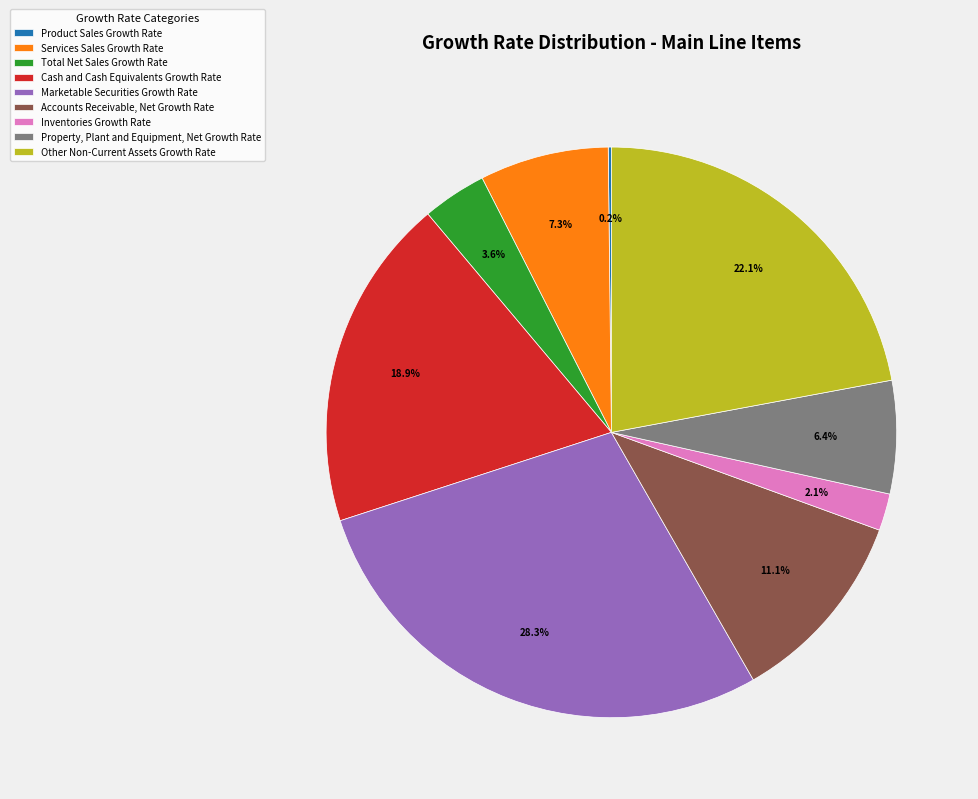

To the nearest percent, what is the difference between the largest and smallest slice percentages?

28%